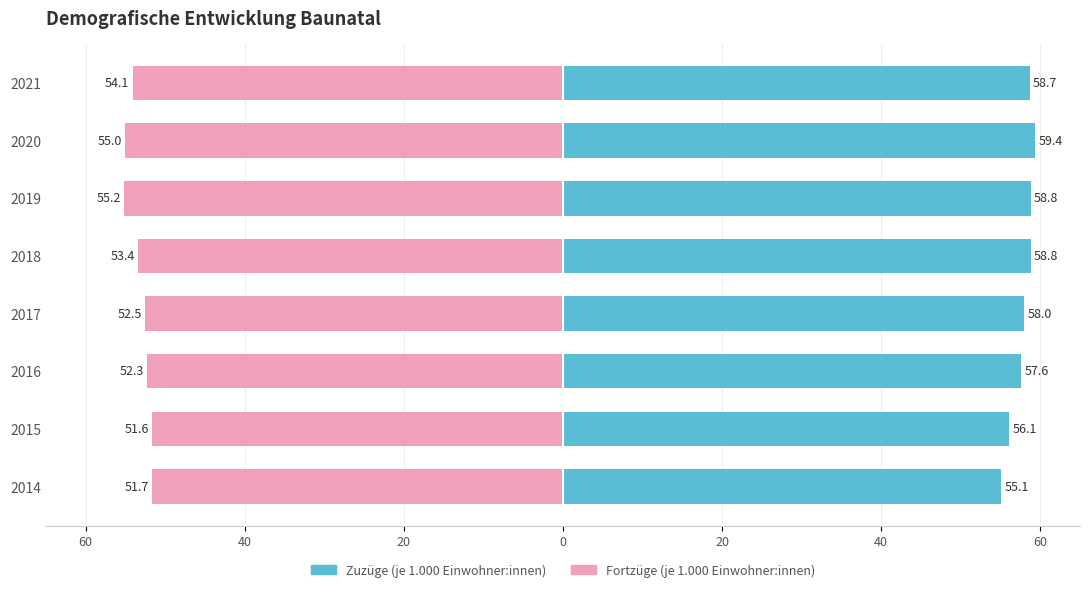

What is the difference between the Zuzüge (je 1.000 Einwohner:innen) values at 2016 and 2018?

1.2